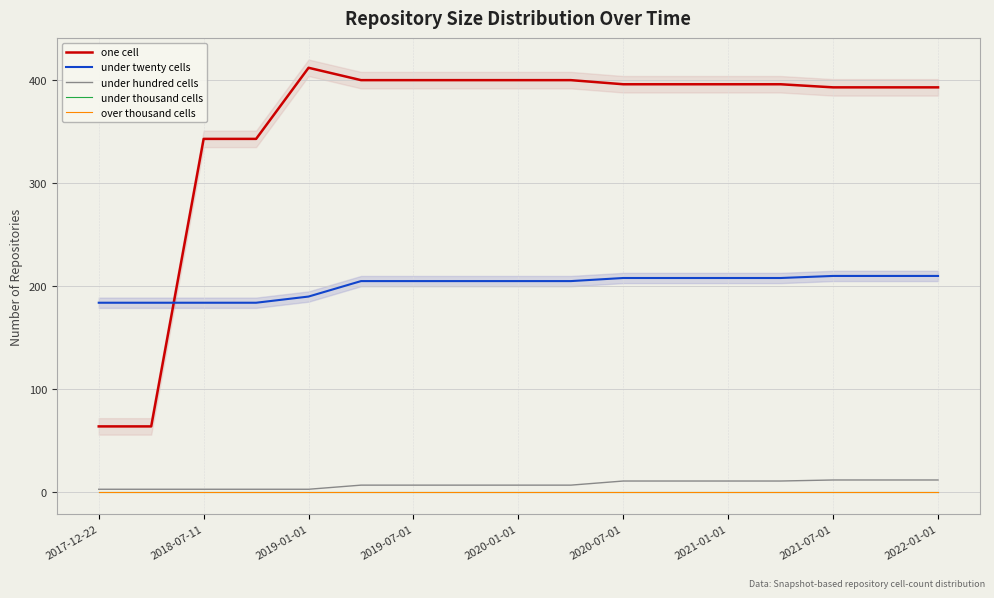

True or false: one cell has a value of 412 at 2019-01-01.

True